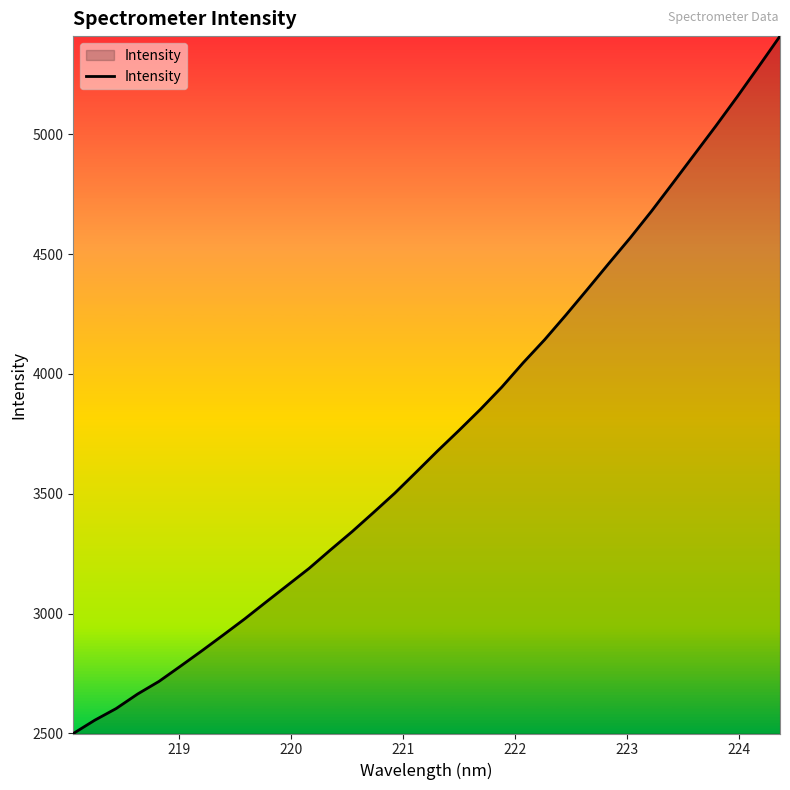

What is the sum of all values?

127360.2